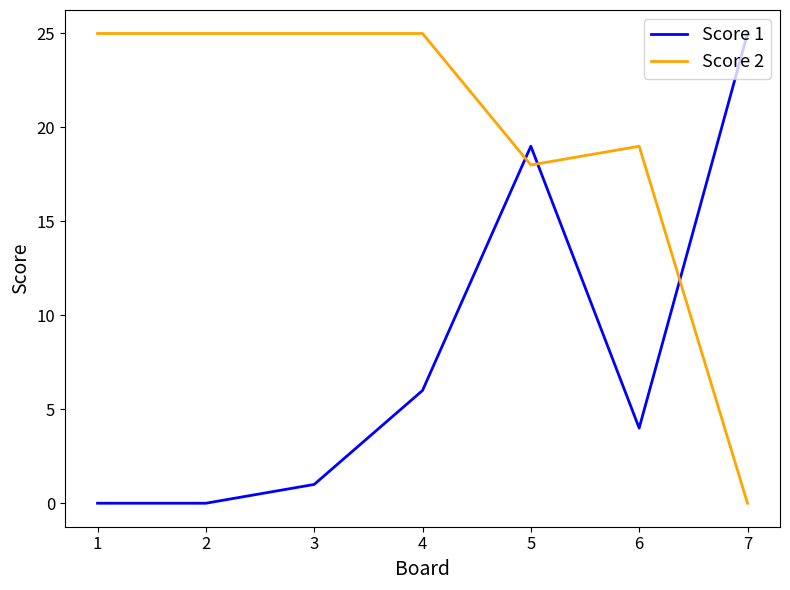

The value of Score 2 at 7 is 11. True or false?

False